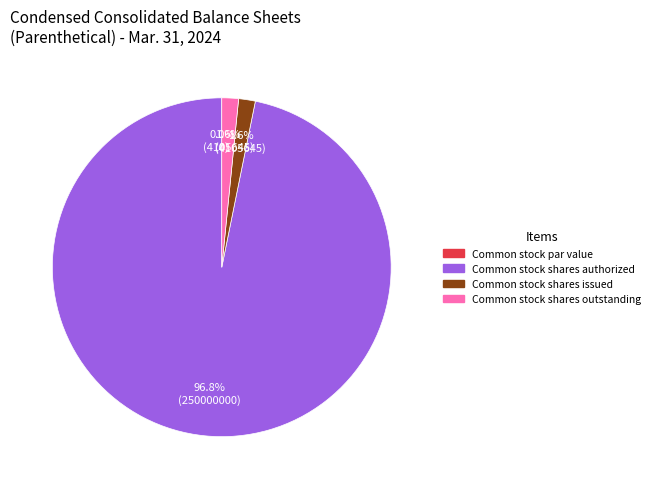

To the nearest percent, what portion does Common stock shares issued represent?

2%